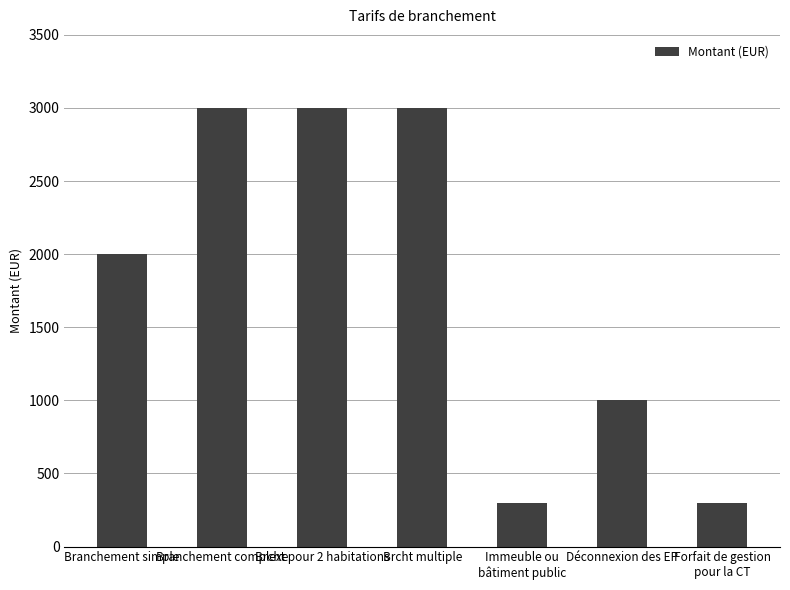

Reading left to right, list all the values displayed in this chart.

2000	3000	3000	3000	300	1000	300